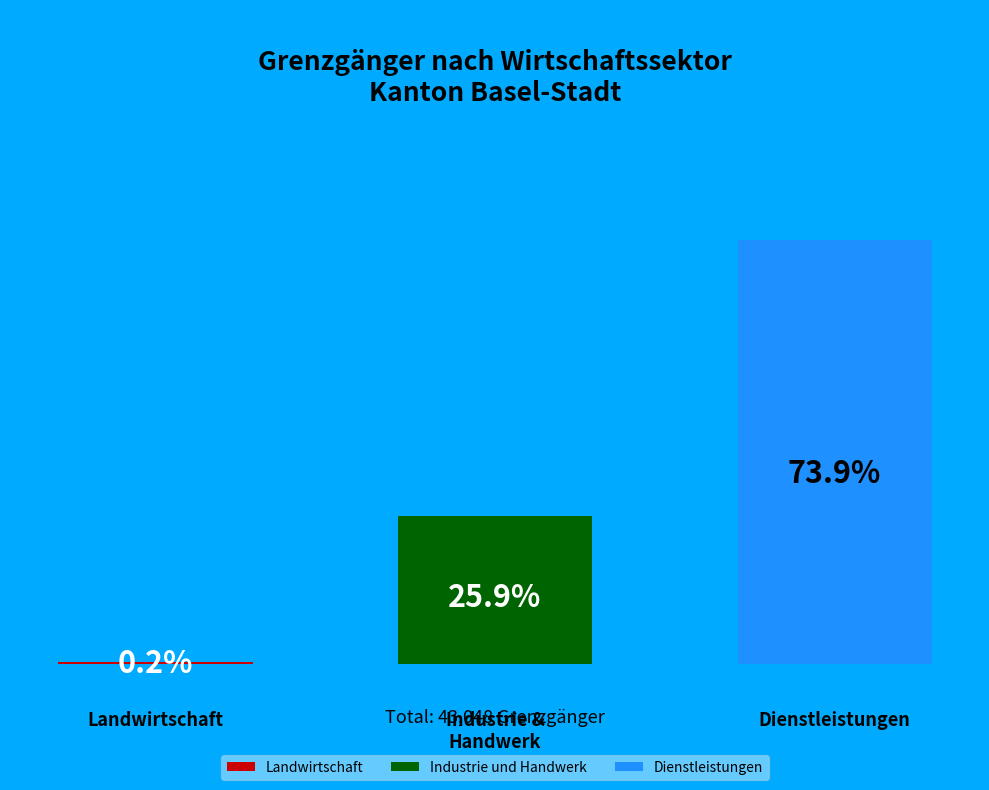

Which slice is the largest?

Dienstleistungen